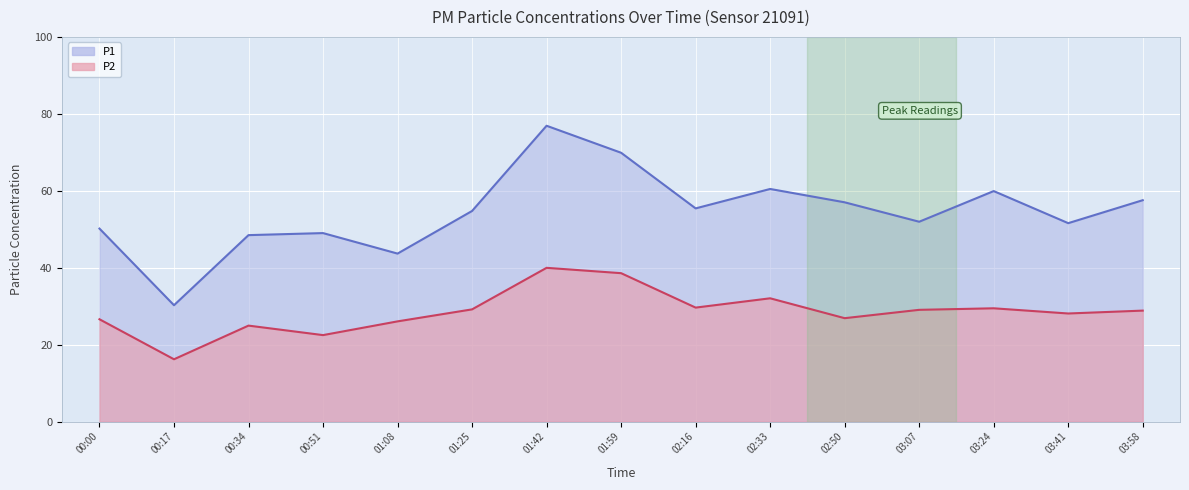

At 01:25, list the series in order from smallest to largest.

P2, P1